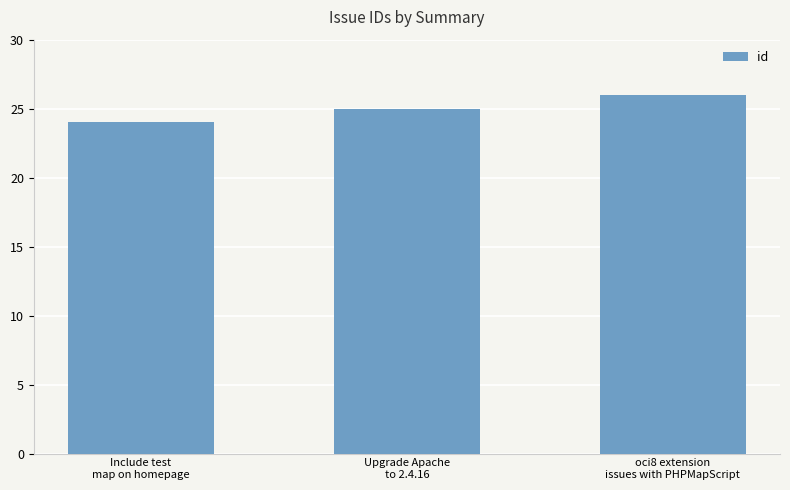

List the labels in order of value, largest first.

oci8 extension
issues with PHPMapScript, Upgrade Apache
to 2.4.16, Include test
map on homepage